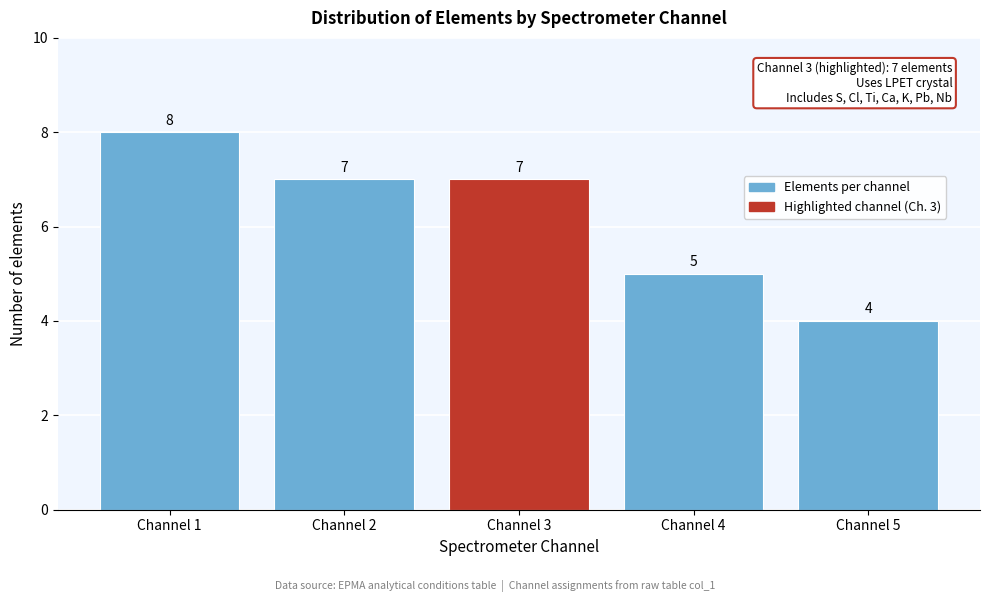

Reading left to right, transcribe all the data shown in this chart.

8	7	7	5	4